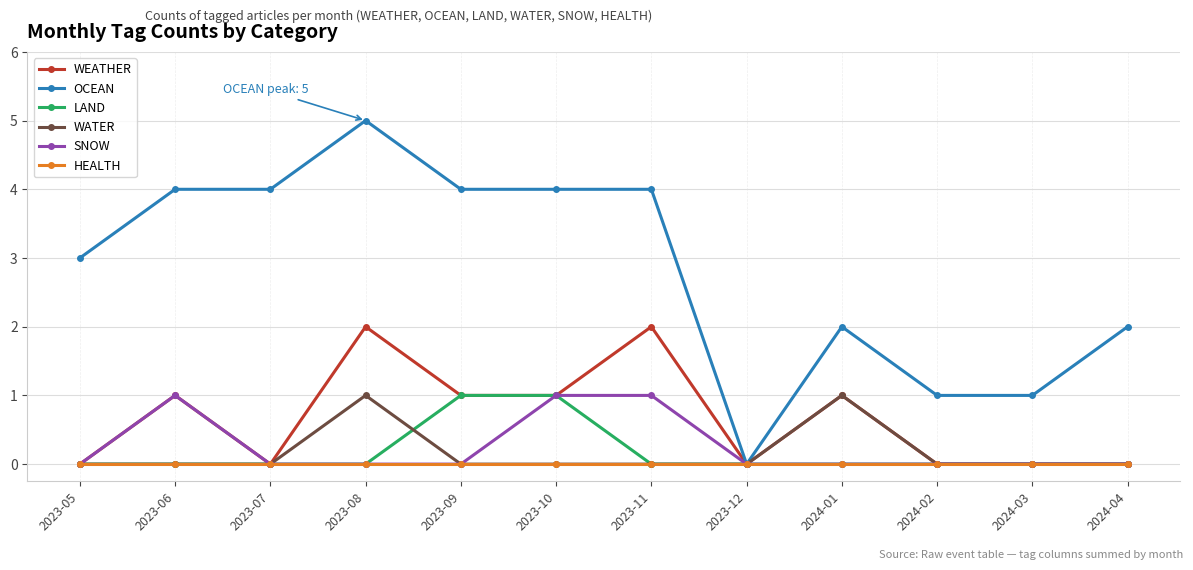

Which label corresponds to the largest value in the chart?

2023-08